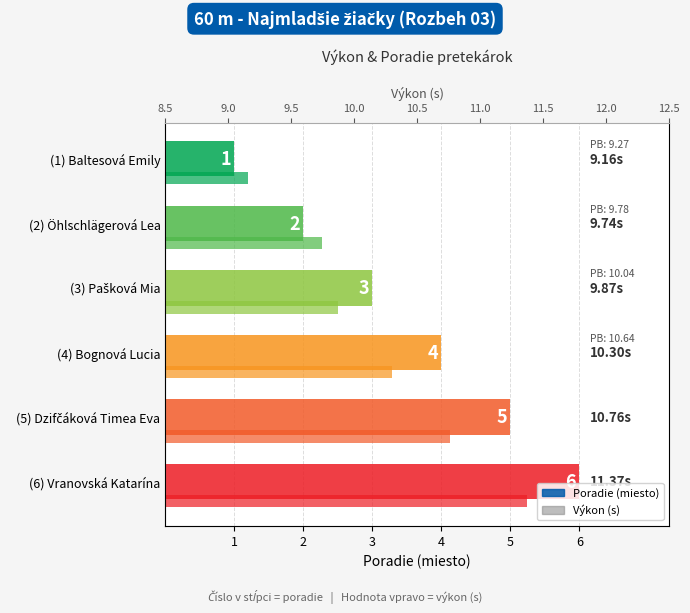

What is the highest value of the Výkon (s) series?

11.4